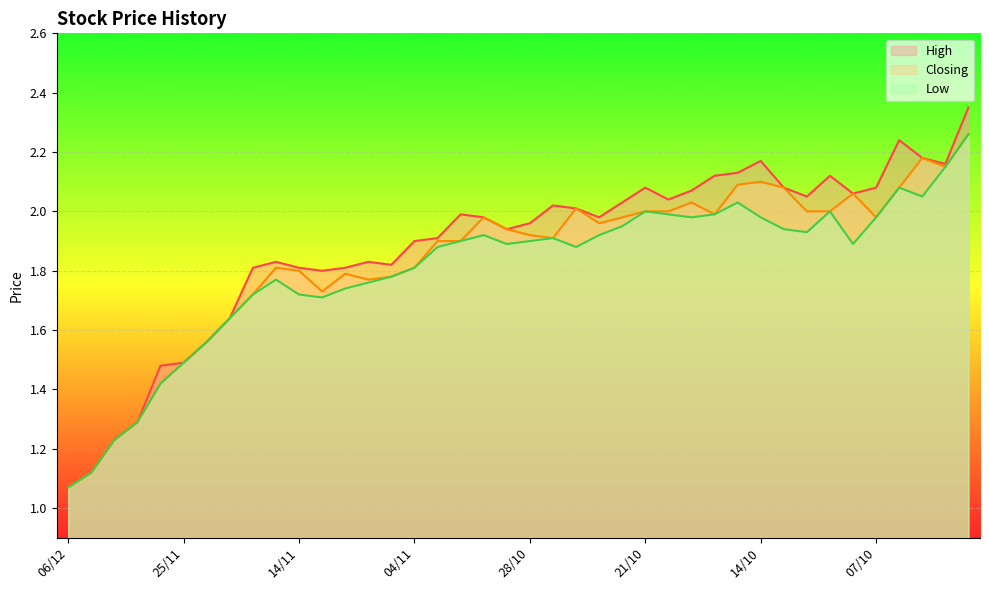

Reading left to right, what are all the values shown in this chart?

High: 1.1	1.1	1.2	1.3	1.5	1.5	1.6	1.6	1.8	1.8	1.8	1.8	1.8	1.8	1.8	1.9	1.9	2.0	2.0	1.9	2.0	2.0	2.0	2.0	2.0	2.1	2.0	2.1	2.1	2.1	2.2	2.1	2.0	2.1	2.1	2.1	2.2	2.2	2.2	2.4
Closing: 1.1	1.1	1.2	1.3	1.4	1.5	1.6	1.6	1.7	1.8	1.8	1.7	1.8	1.8	1.8	1.8	1.9	1.9	2.0	1.9	1.9	1.9	2.0	2.0	2.0	2.0	2.0	2.0	2.0	2.1	2.1	2.1	2.0	2.0	2.1	2.0	2.1	2.2	2.1	2.3
Low: 1.1	1.1	1.2	1.3	1.4	1.5	1.6	1.6	1.7	1.8	1.7	1.7	1.7	1.8	1.8	1.8	1.9	1.9	1.9	1.9	1.9	1.9	1.9	1.9	1.9	2.0	2.0	2.0	2.0	2.0	2.0	1.9	1.9	2.0	1.9	2.0	2.1	2.0	2.1	2.3